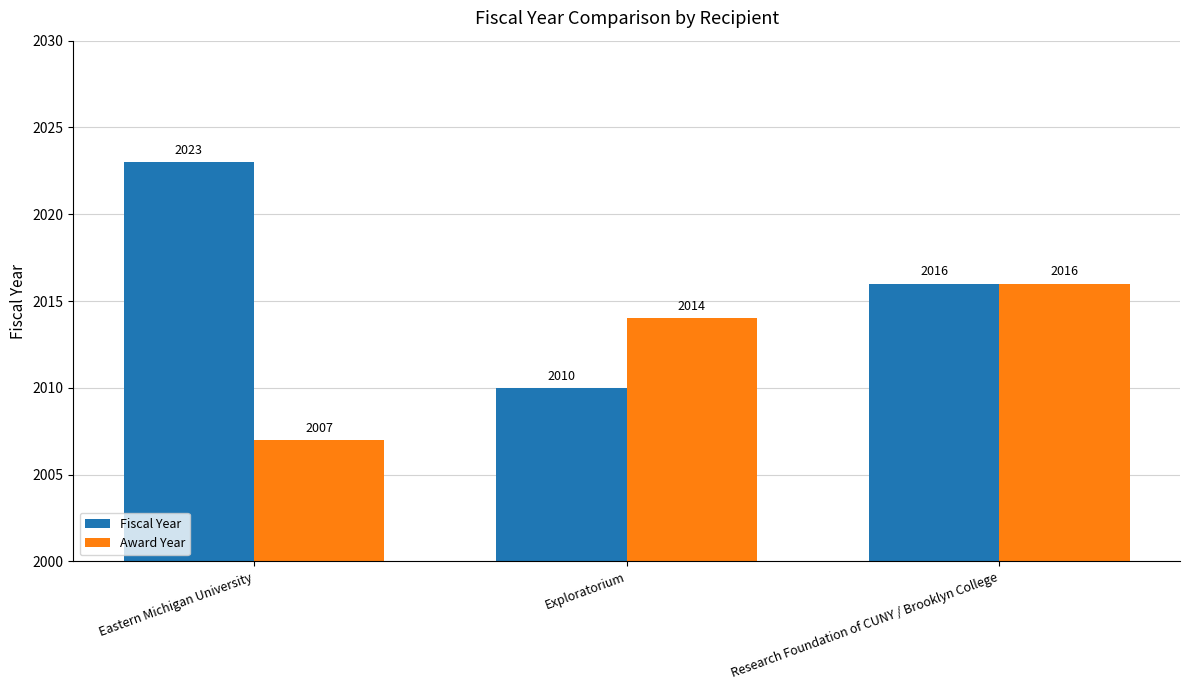

Which series has the largest range (max minus min)?

Fiscal Year